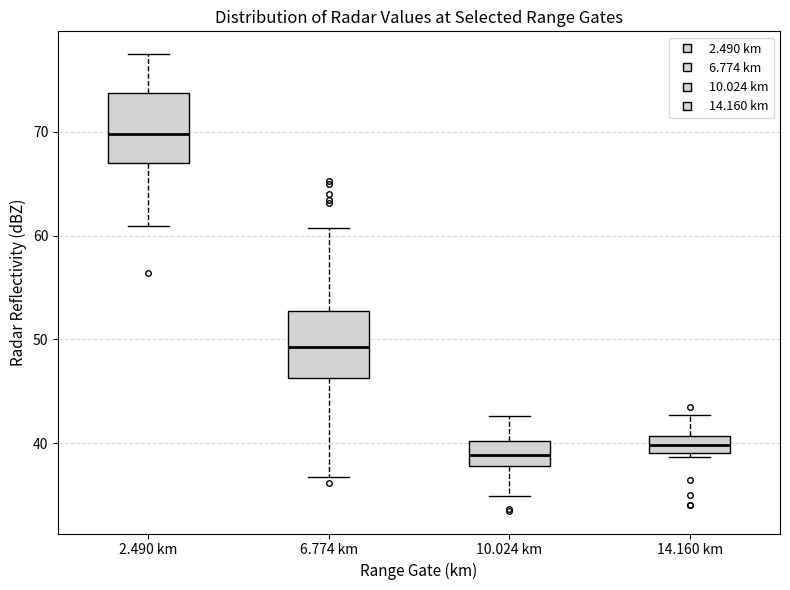

Reading left to right, transcribe this box plot: for each box, give where its median line is, the range the box spans, and where its two whiskers end, as read against the y-axis. The values are not printed on the chart, so give them approximately, as read against the axis.

2.490 km: median 70, box 67 to 74, whiskers 61 to 78
6.774 km: median 49, box 46 to 53, whiskers 37 to 61
10.024 km: median 39, box 38 to 40, whiskers 35 to 43
14.160 km: median 40, box 39 to 41, whiskers 39 (just below the box's lower edge) to 43